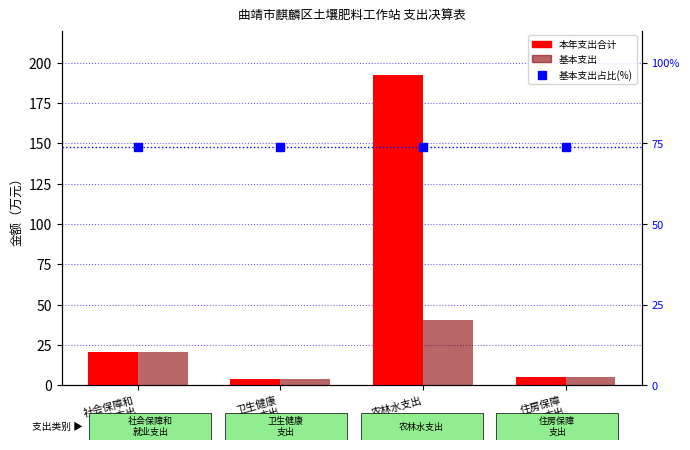

Count the number of data series in this chart.

3